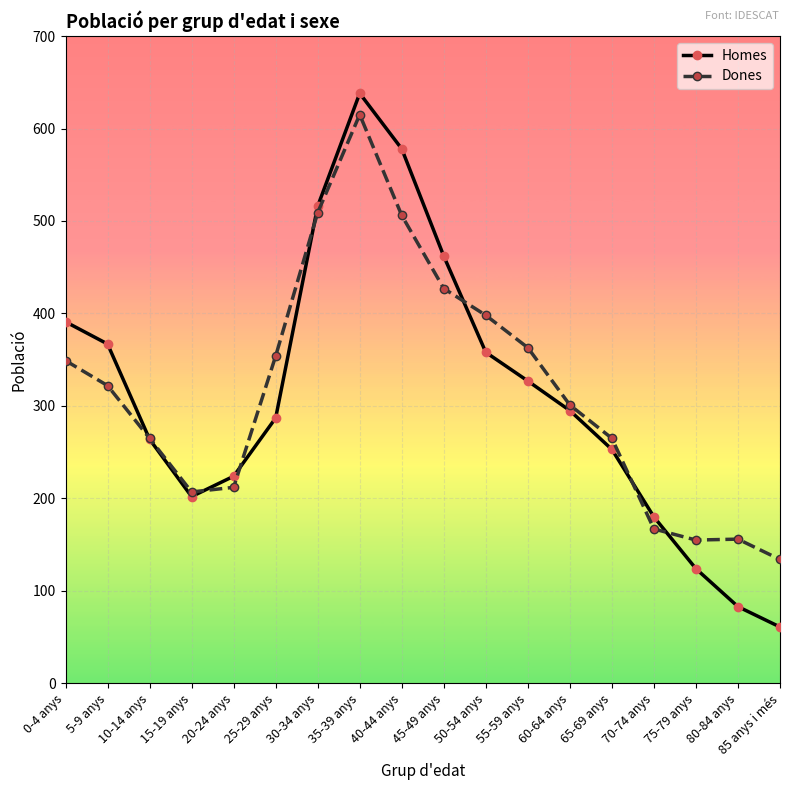

Between 25-29 anys and 35-39 anys, which series saw the biggest shift?

Homes